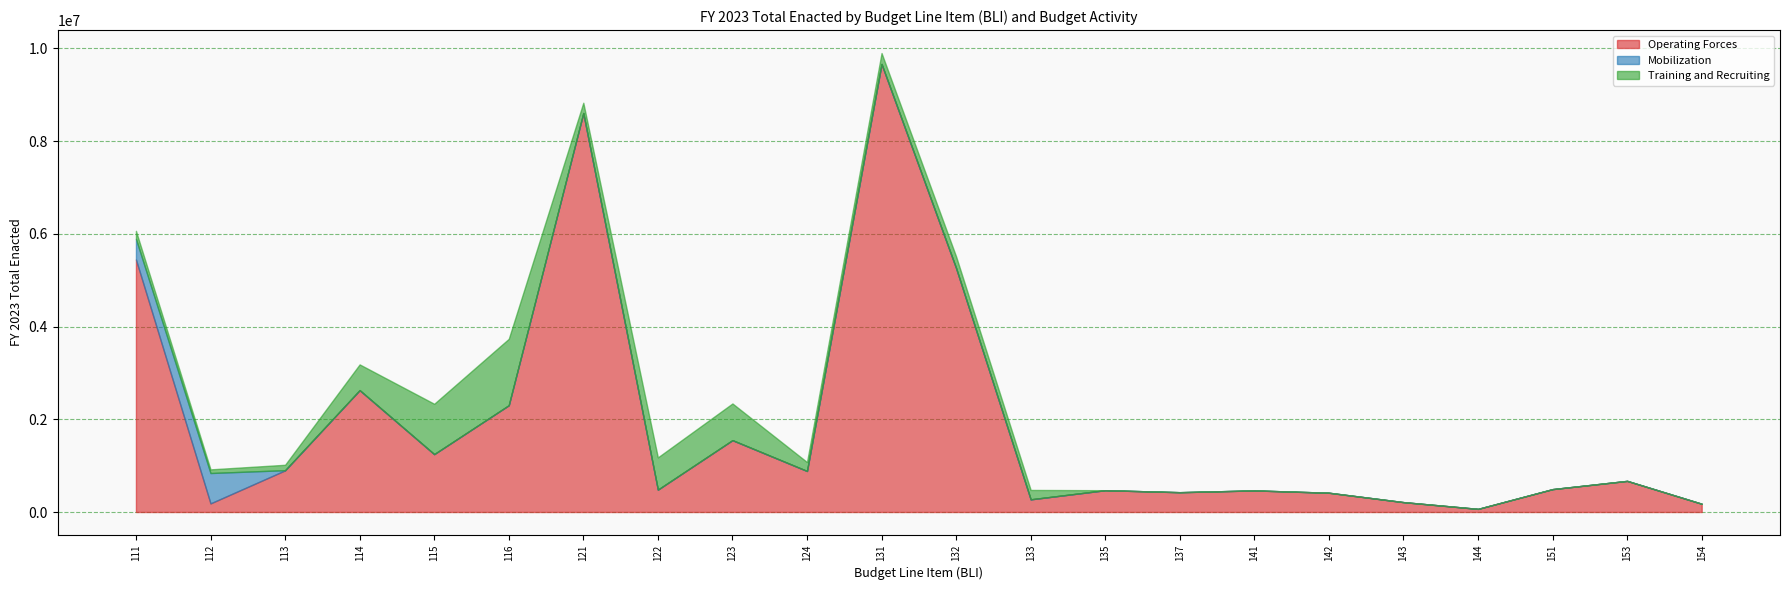

Count the number of categories in the chart.

22